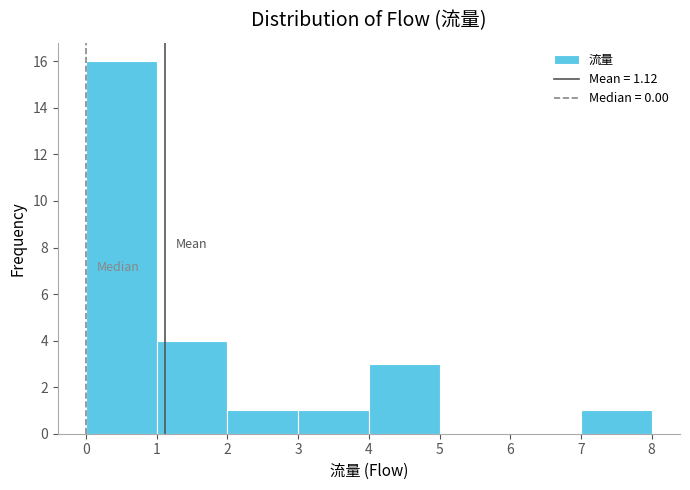

Reading left to right, list every bar in this chart as the range it spans on the x-axis followed by its height. The values are not printed on the chart, so give them approximately, as read against the axis.

0 to 1: 16
1 to 2: 4
2 to 3: 1
3 to 4: 1
4 to 5: 3
5 to 6: 0
6 to 7: 0
7 to 8: 1